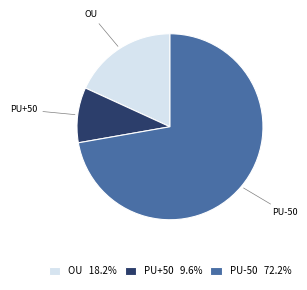

Is it true that PU-50 is 83% of the pie?

False